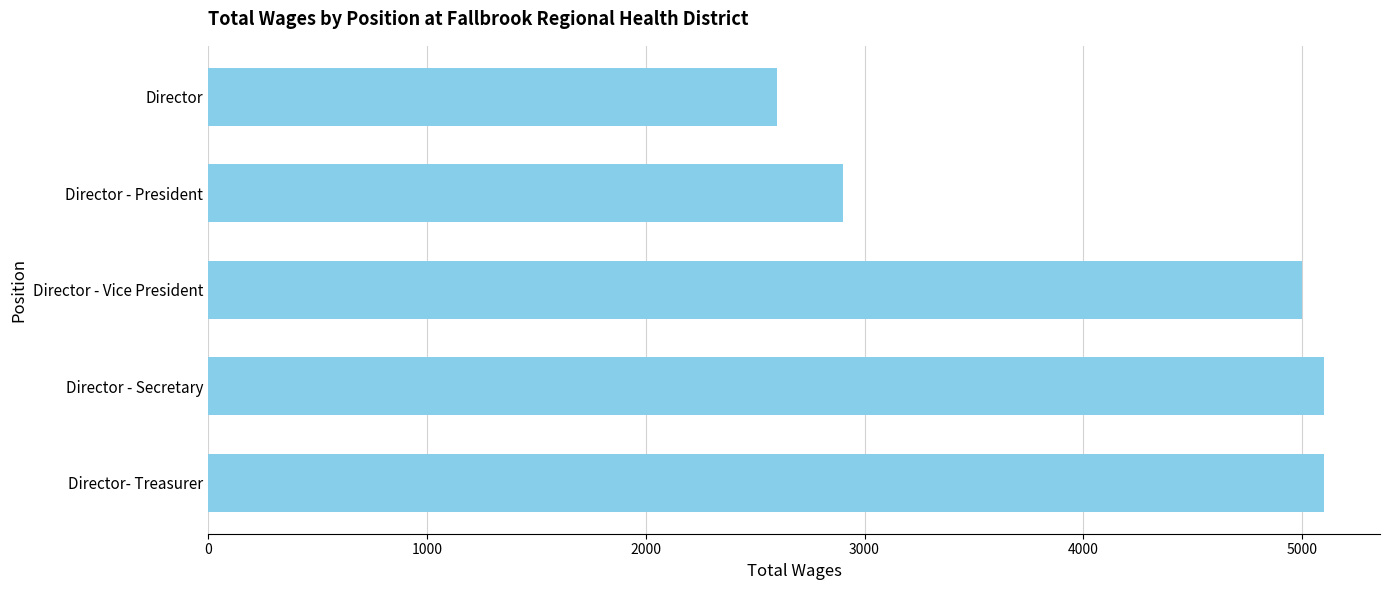

What is the ratio of the value at Director - Vice President to the value at Director - President?

1.7